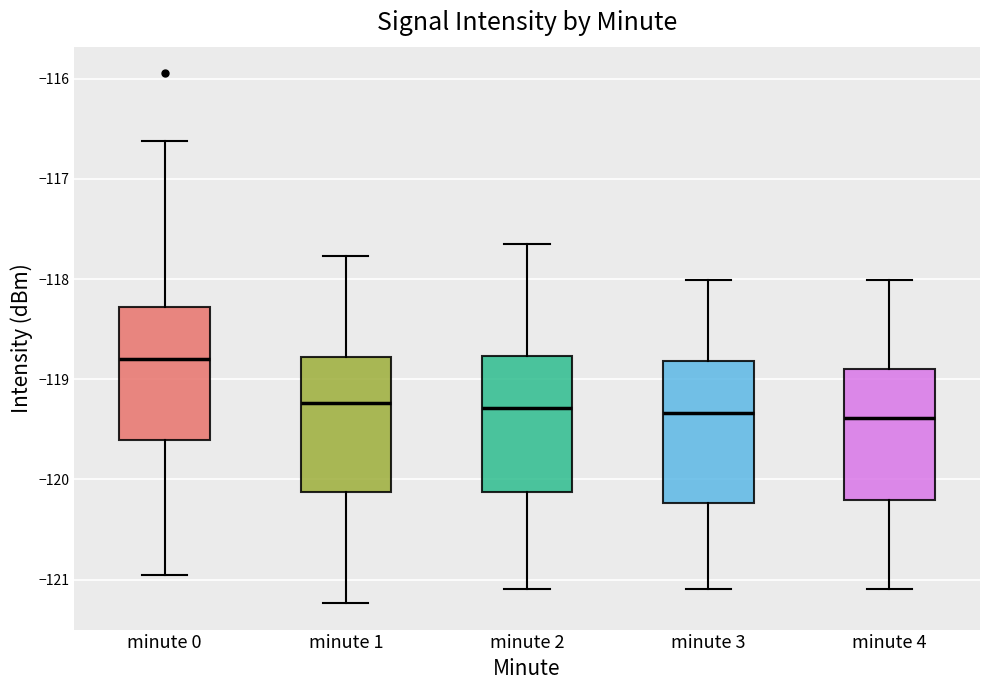

Where is the upper edge of the box for minute 2 on the y-axis? The values are not printed on the chart, so give them approximately, as read against the axis.

-118.8